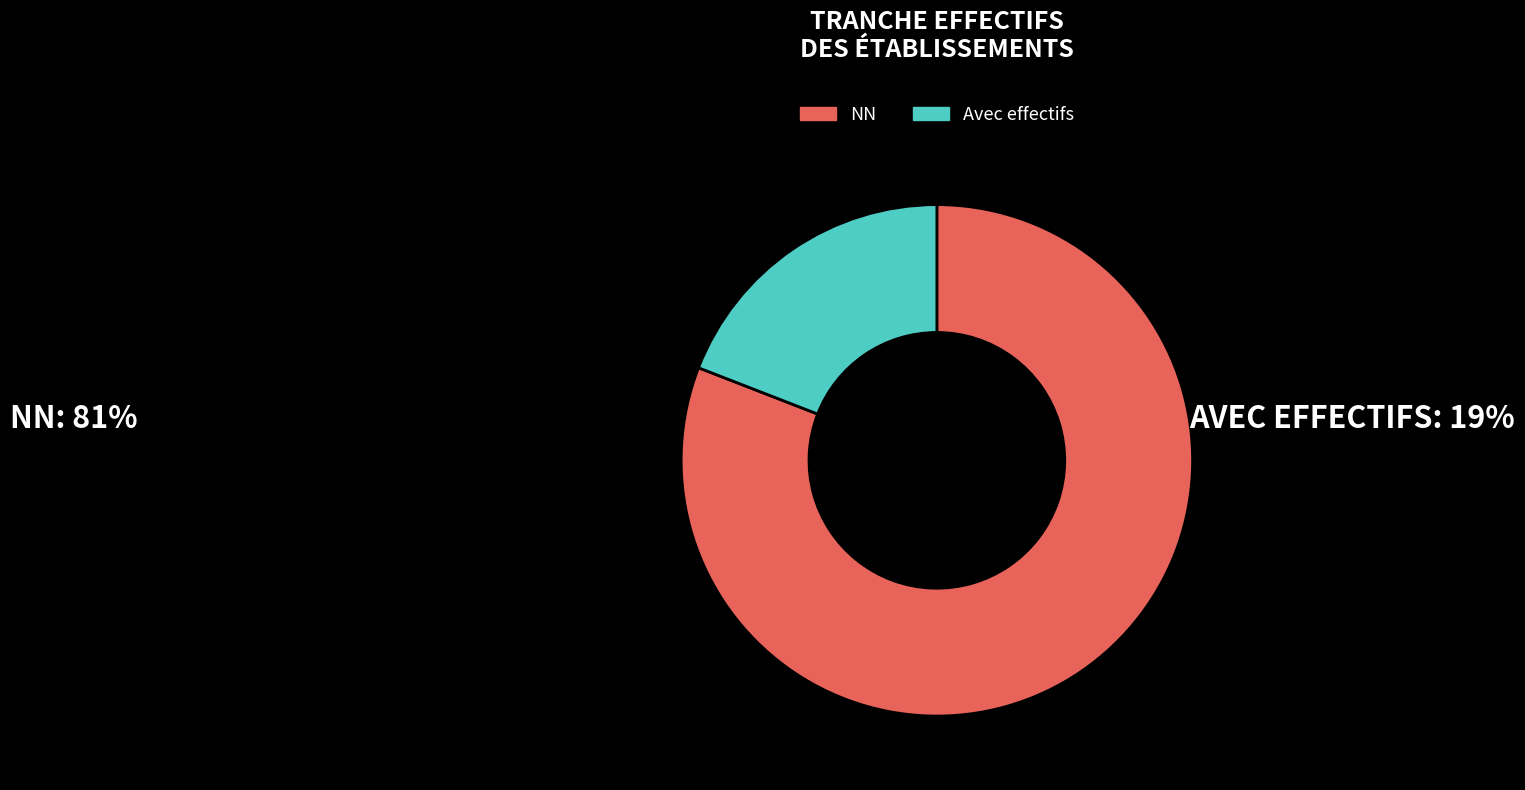

Approximately how many times larger is the value at NN compared to Avec effectifs?

4.2